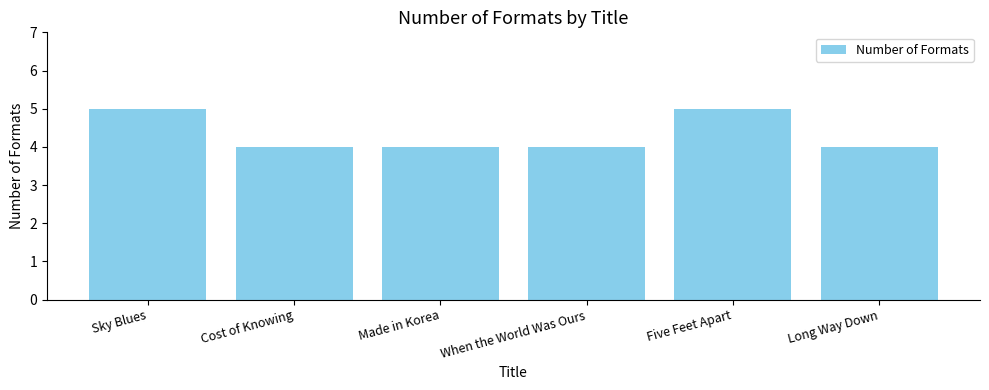

Does the chart contain any negative values?

No